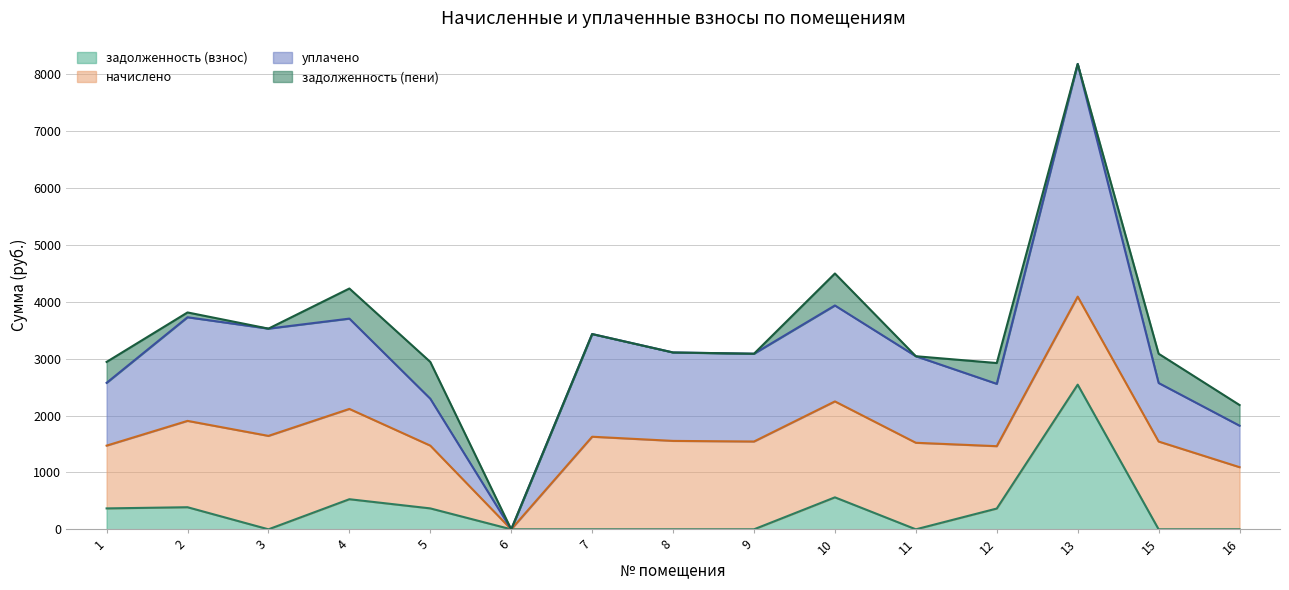

Is it true that уплачено equals 1020.2 at 15?

False